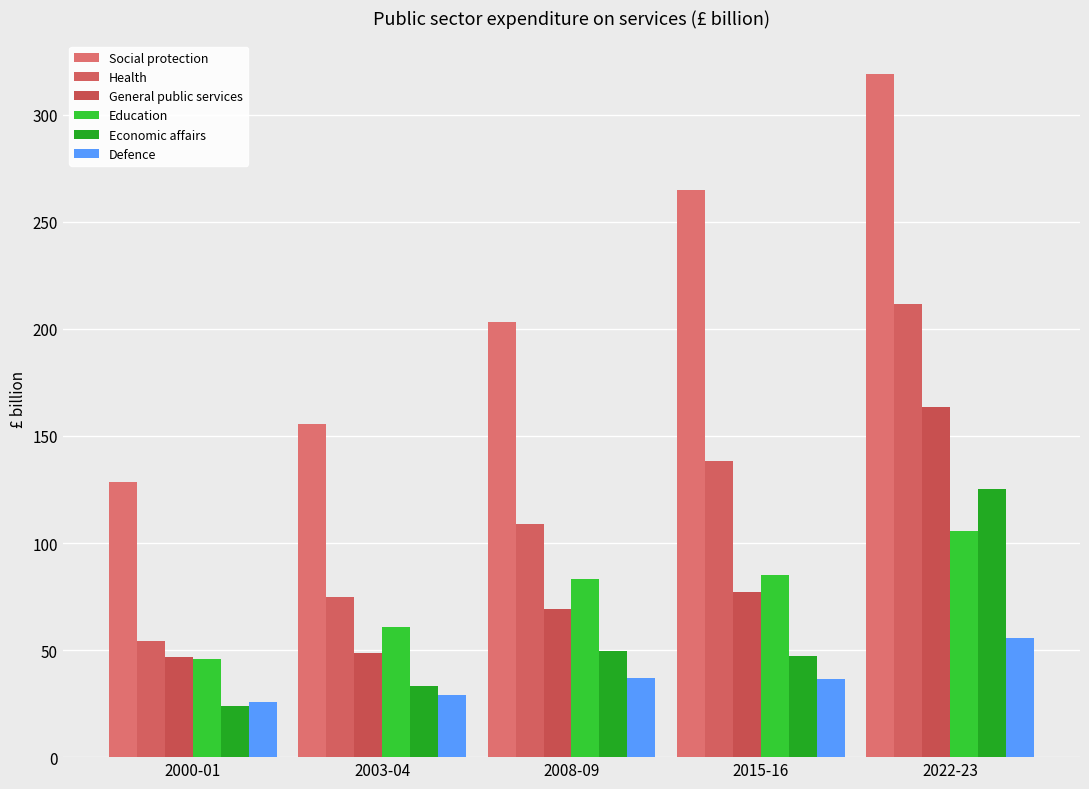

What is the label of the 4th bar from the right?

2003-04